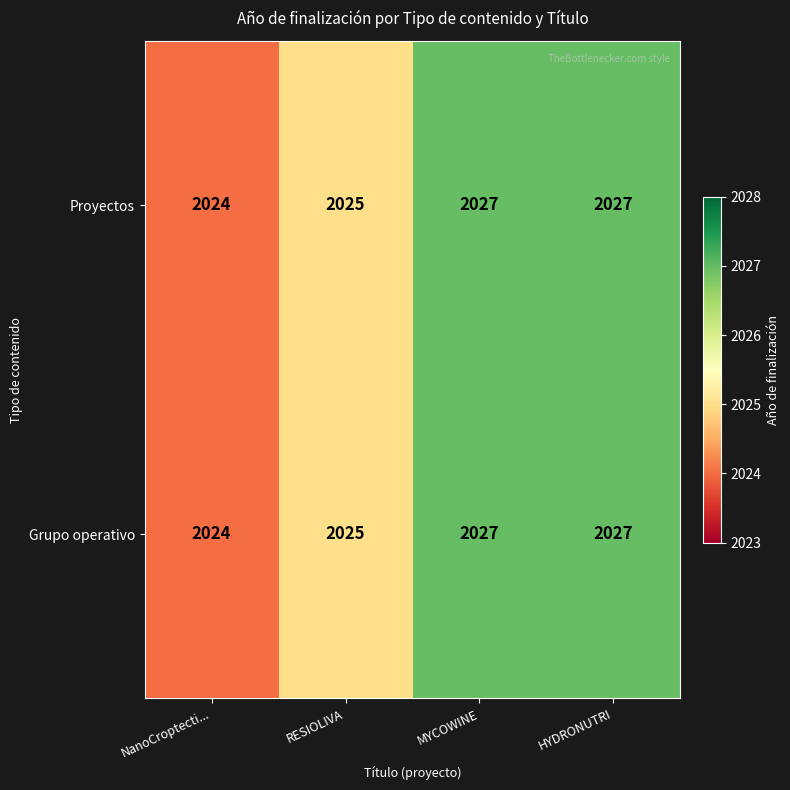

Reading left to right, list all the values displayed in this chart.

Proyectos: 2024	2025	2027	2027
Grupo operativo: 2024	2025	2027	2027